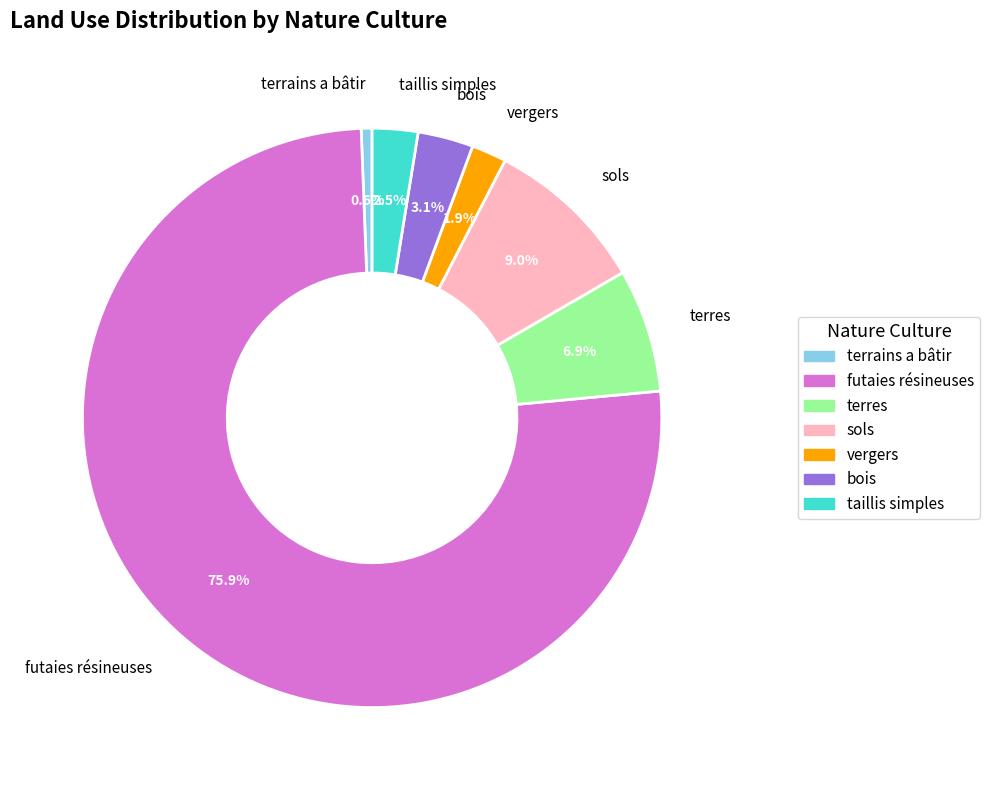

How many slices are in this pie chart?

7